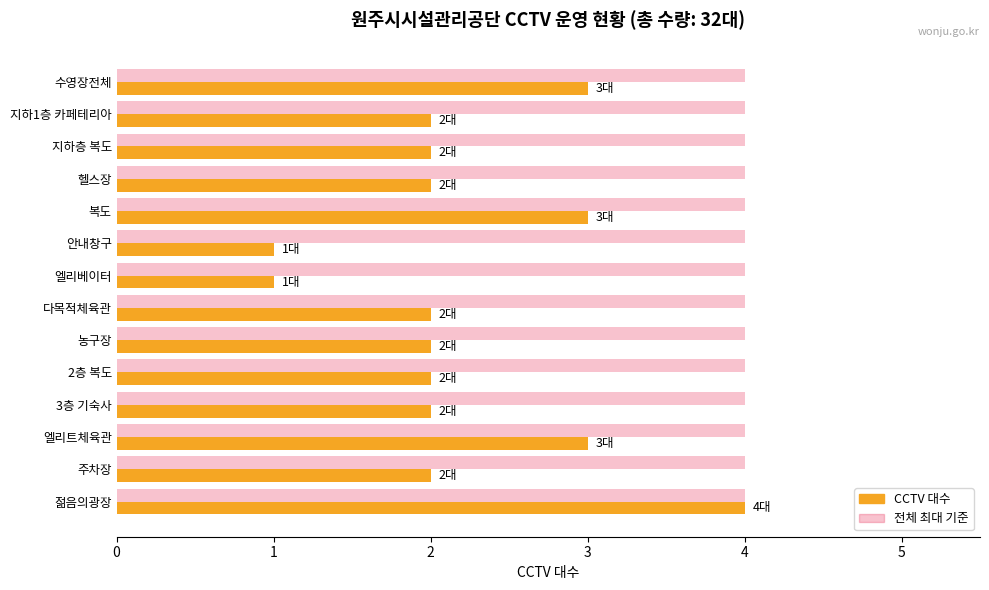

What is the maximum value shown in the chart?

4